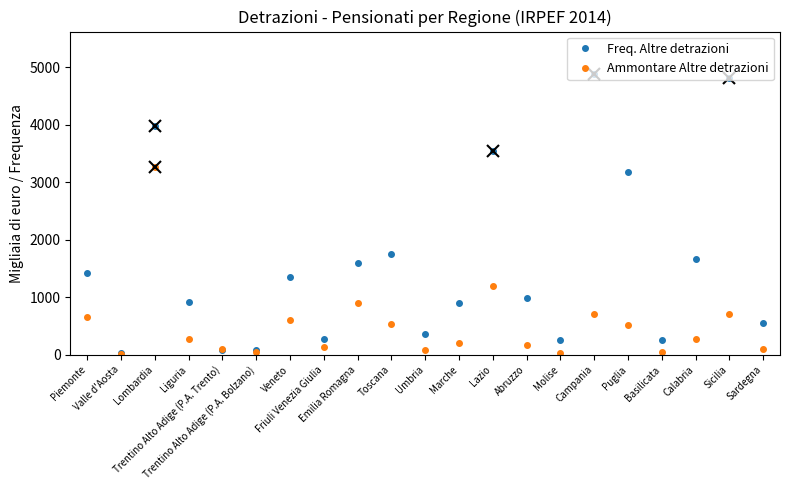

In Ammontare Altre detrazioni, how many points are lower than both neighbors (excluding endpoints)?

6